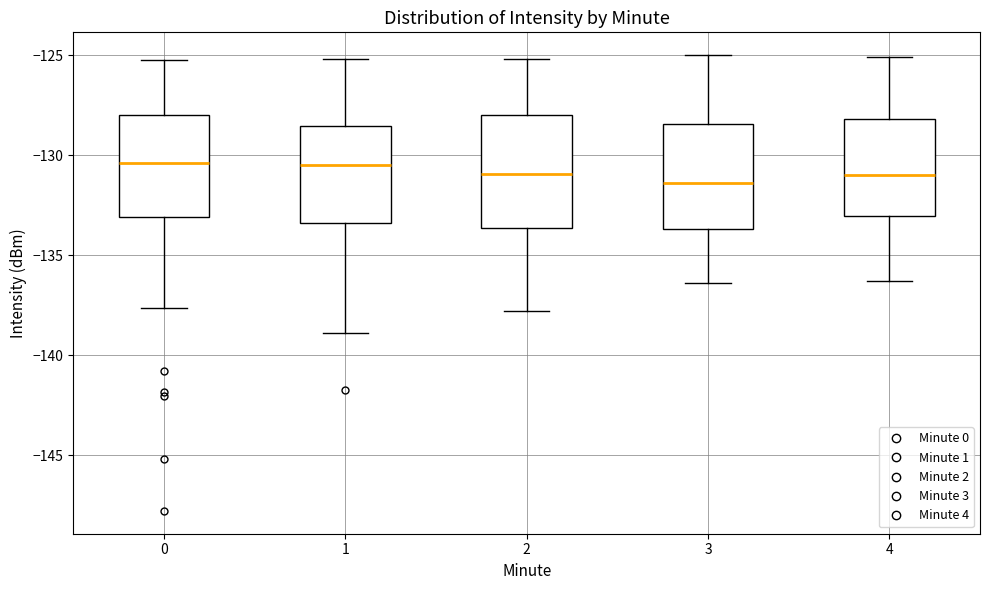

Reading left to right, read every box against the y-axis: the position of its median line, the range the box covers, and the ends of its whiskers. The values are not printed on the chart, so give them approximately, as read against the axis.

0: median -130.5, box -133.0 to -128.0, whiskers -137.5 to -125.0
1: median -130.5, box -133.5 to -128.5, whiskers -139.0 to -125.0
2: median -131.0, box -133.5 to -128.0, whiskers -138.0 to -125.0
3: median -131.5, box -133.5 to -128.5, whiskers -136.5 to -125.0
4: median -131.0, box -133.0 to -128.0, whiskers -136.5 to -125.0